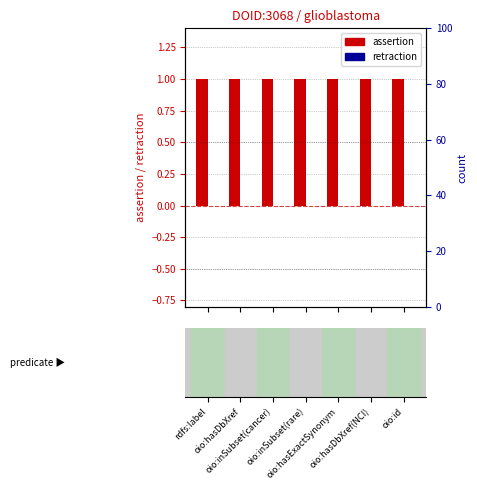

What is the highest value of the assertion series?

1